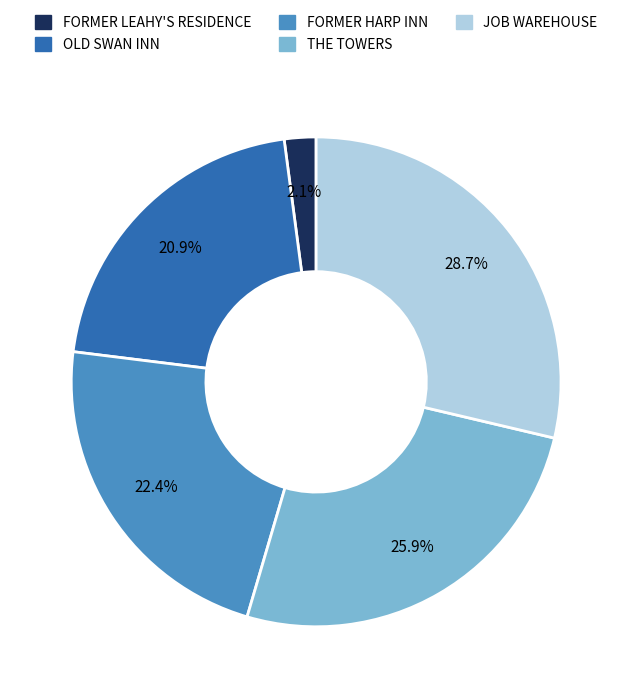

The FORMER LEAHY'S RESIDENCE slice represents 12% of the pie. True or false?

False